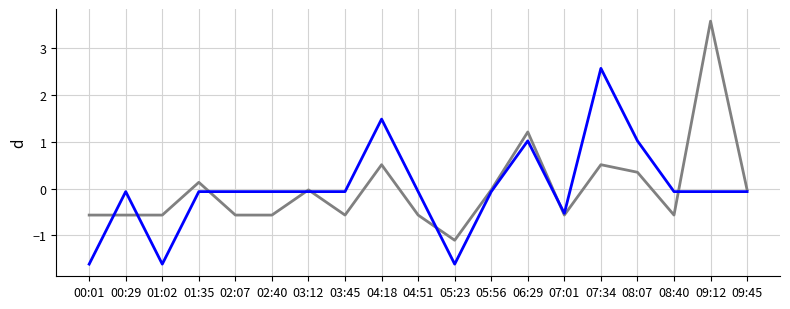

What is the total value across all series at 01:02?

-2.2